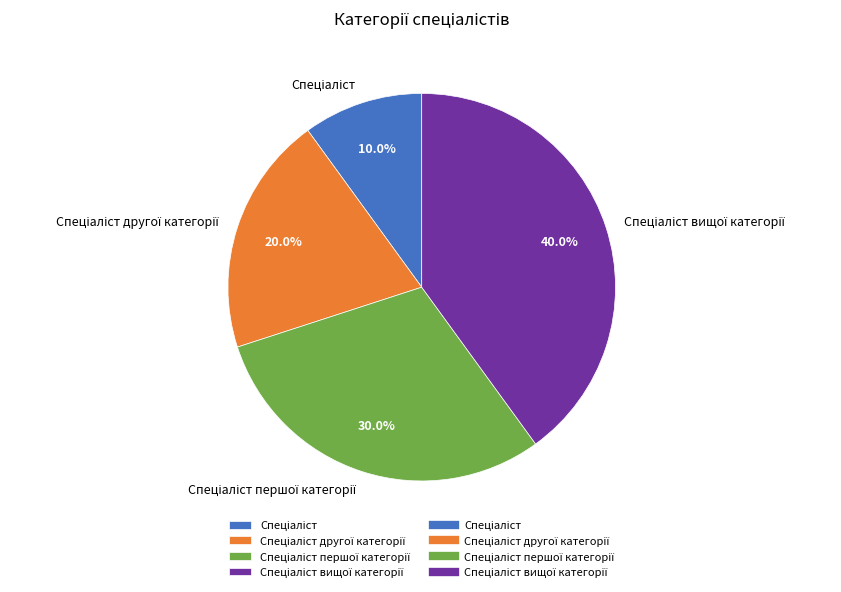

Is there a majority slice in this chart?

No